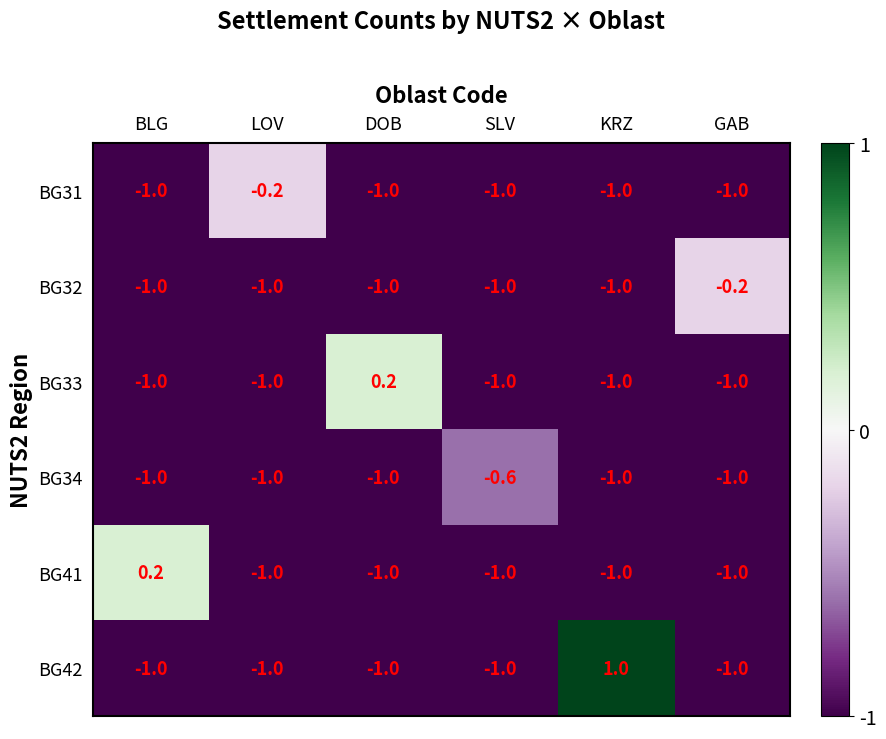

What is the difference between the maximum and minimum values in the BG33 series?

1.2